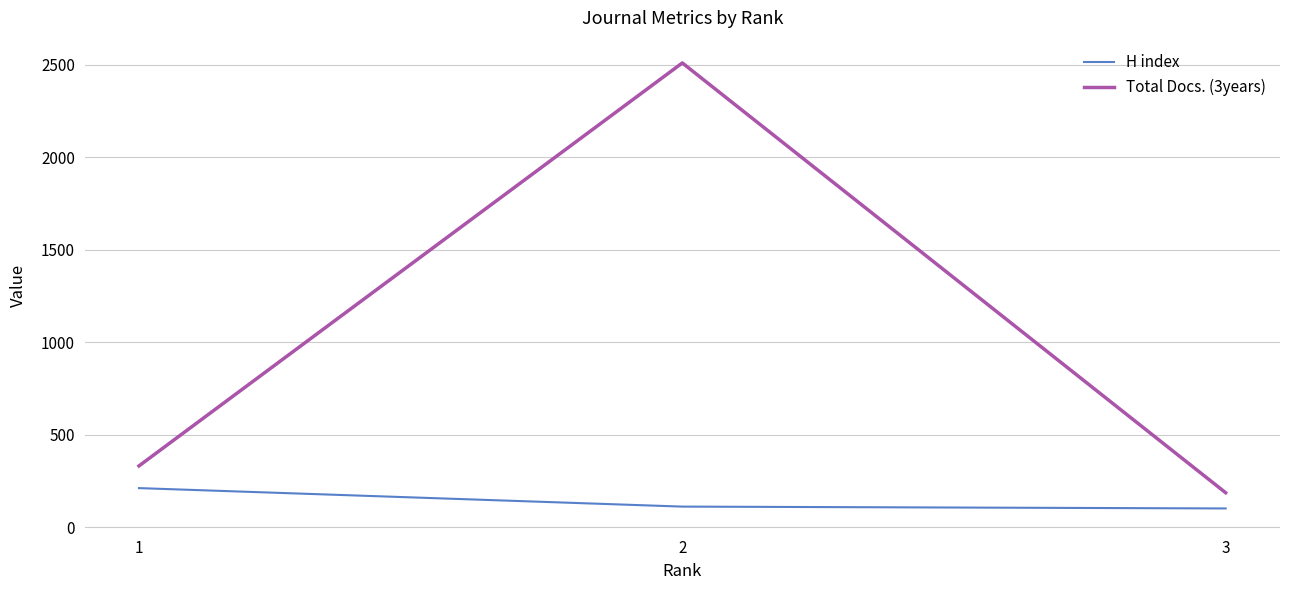

What is the greatest value displayed?

2511